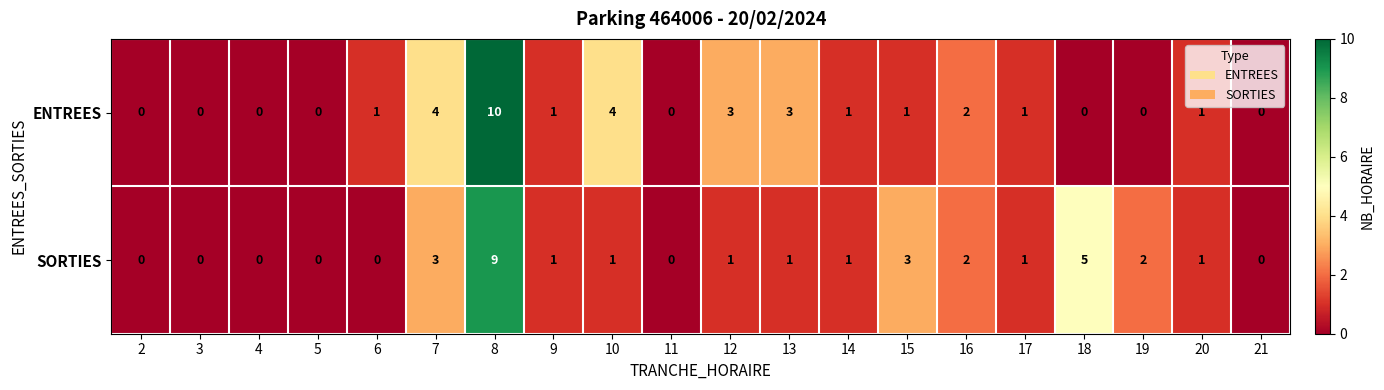

What is the difference between the highest and lowest values at 7?

1